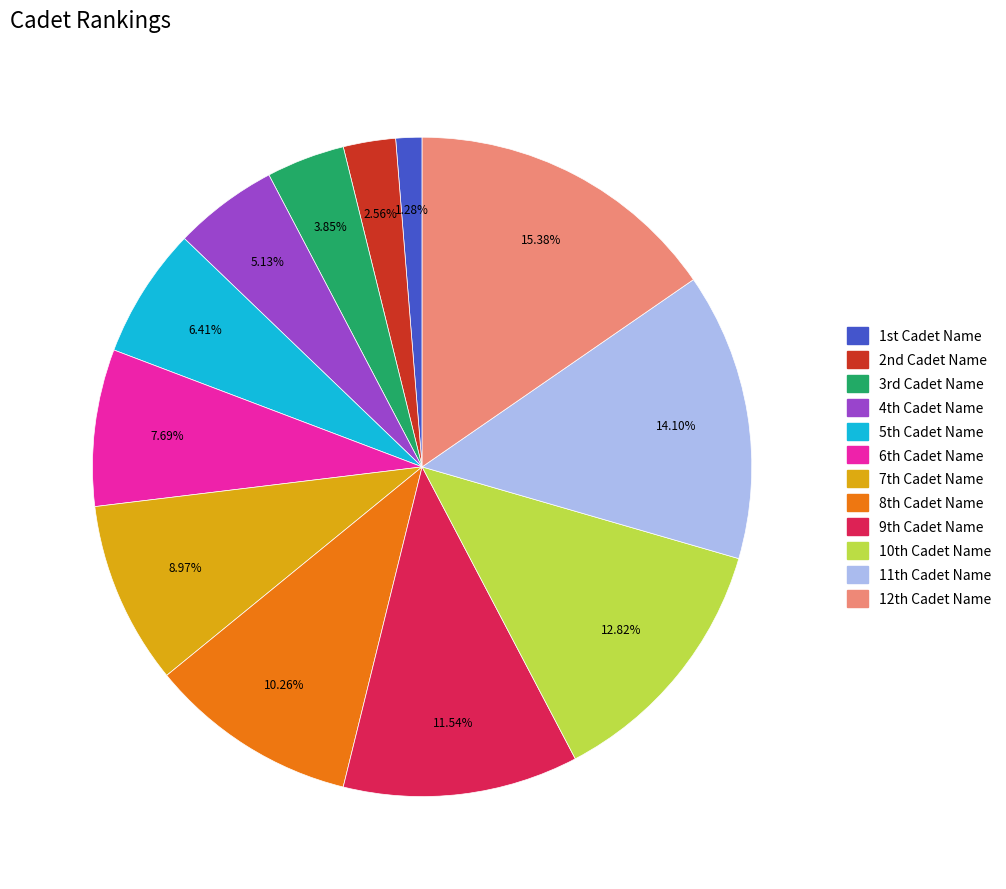

Which slice is the largest?

12th Cadet Name